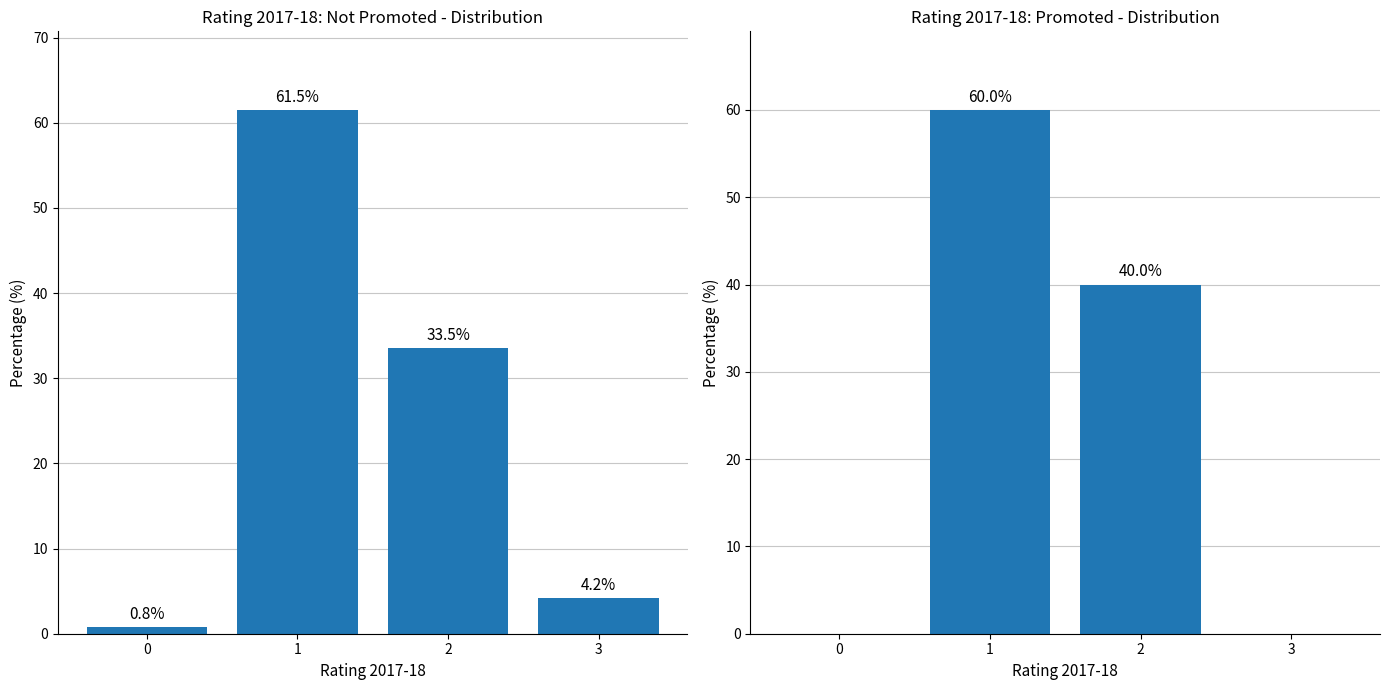

What is the difference between the maximum and second lowest values?

60